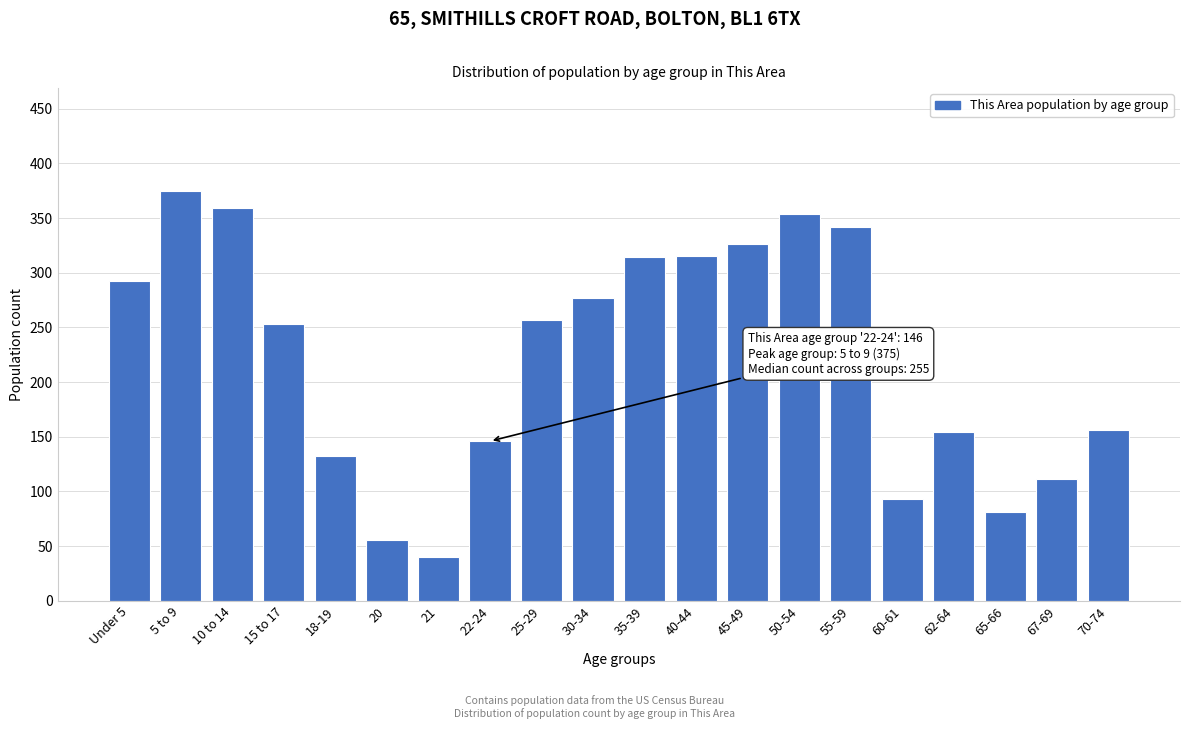

What is the ratio of the value at 30-34 to the value at 10 to 14?

0.8